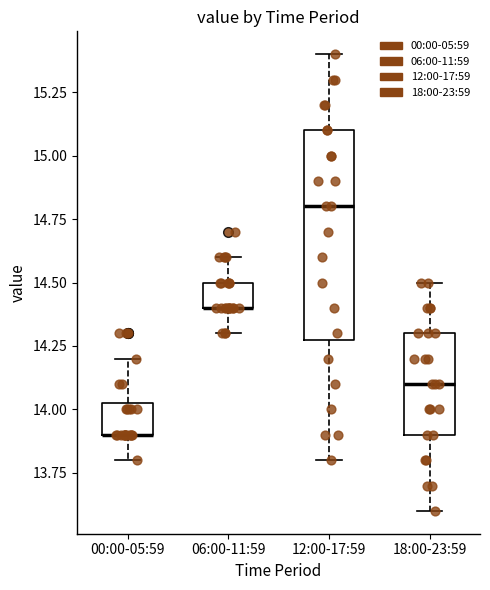

Reading left to right, transcribe this box plot: for each box, give where its median line is, the range the box spans, and where its two whiskers end, as read against the y-axis. The values are not printed on the chart, so give them approximately, as read against the axis.

00:00-05:59: median 13.90 (drawn on the box's lower edge), box 13.90 to 14.05, whiskers 13.80 to 14.20
06:00-11:59: median 14.40 (drawn on the box's lower edge), box 14.40 to 14.50, whiskers 14.30 to 14.60
12:00-17:59: median 14.80, box 14.30 to 15.10, whiskers 13.80 to 15.40
18:00-23:59: median 14.10, box 13.90 to 14.30, whiskers 13.60 to 14.50